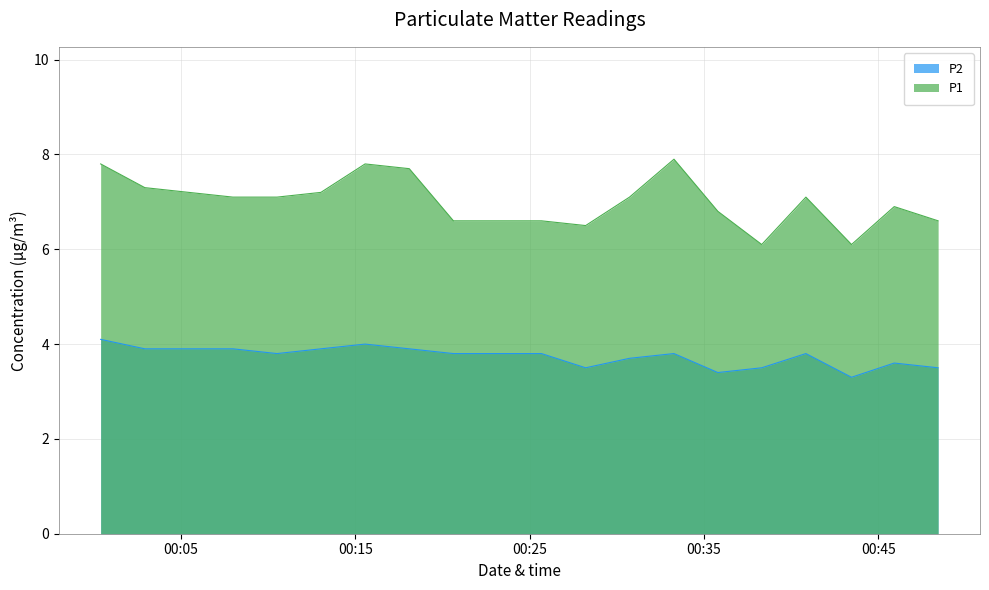

Is the value of P2 at 2023-12-20T00:38:19 greater than the value of P1 at 2023-12-20T00:40:51?

No